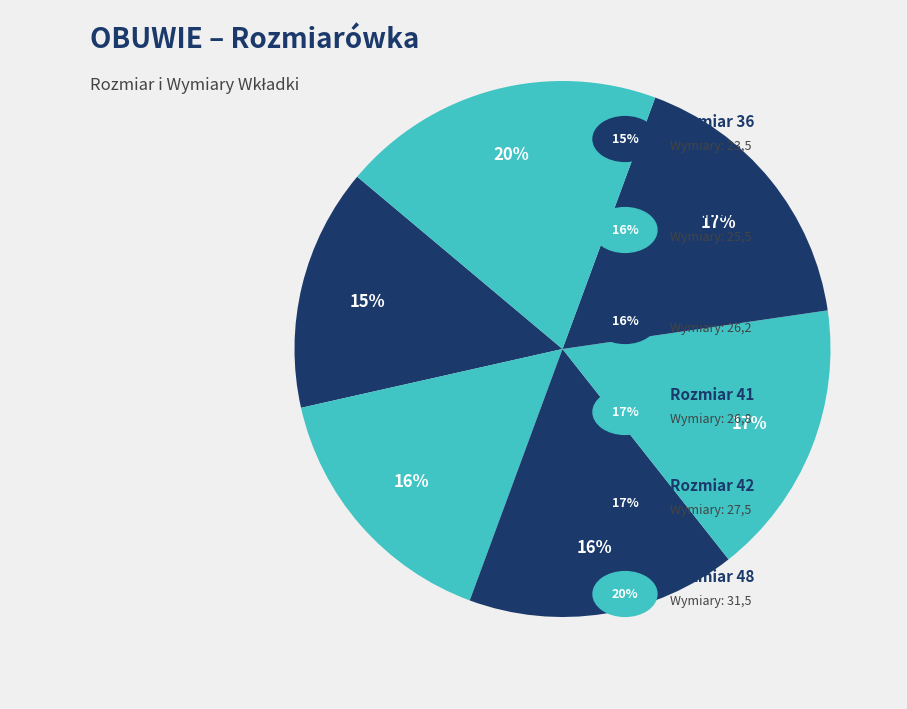

Is there any slice that represents more than half of the pie?

No